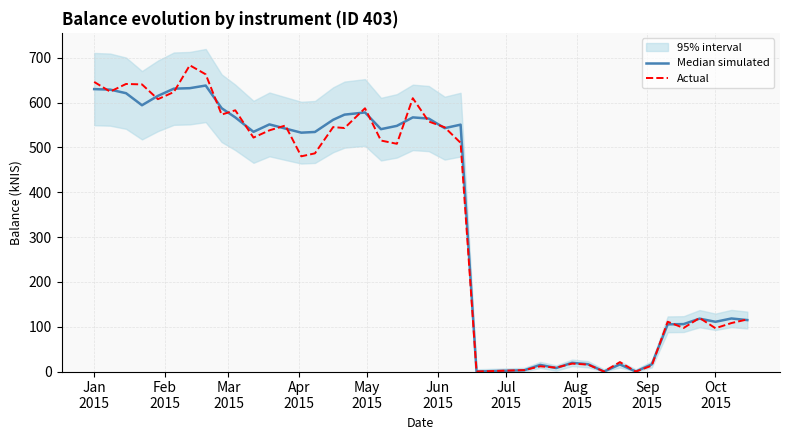

Reading left to right, list all the values displayed in this chart.

Median simulated: 630.2	629.1	621.1	594.2	615.1	631.2	632.3	638.2	587.6	567.1	534.9	551.5	542.2	533.0	534.6	561.8	573.3	578.1	540.9	548.2	567.1	564.5	543.1	550.9	0.0	2.9	14.8	7.8	19.4	16.3	0.0	15.8	0.0	16.0	105.3	105.8	118.0	111.0	118.3	114.8
Actual: 646.3	624.6	641.7	640.7	607.8	623.7	683.4	663.2	573.4	583.0	522.1	538.2	549.0	480.2	486.9	545.5	543.4	587.5	515.5	508.2	609.9	557.9	545.0	510.4	0.0	3.1	11.7	8.7	17.7	15.5	0.0	21.0	0.0	13.1	111.1	97.2	119.6	96.6	108.1	116.3